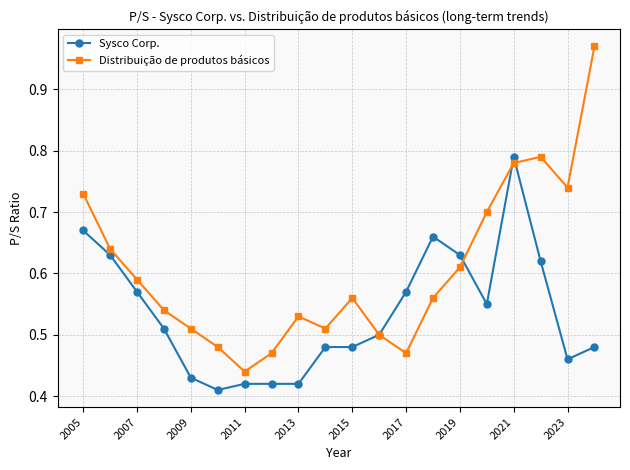

True or false: Distribuição de produtos básicos has more than 1 points higher than both neighbors.

True